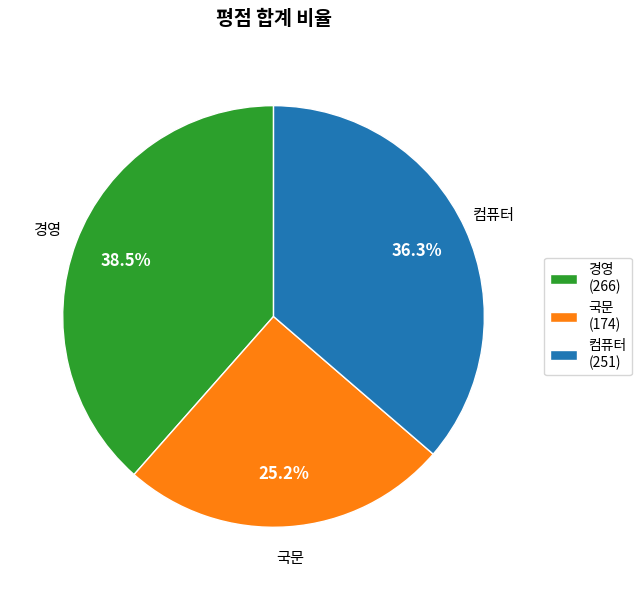

How many slices are in this pie chart?

3